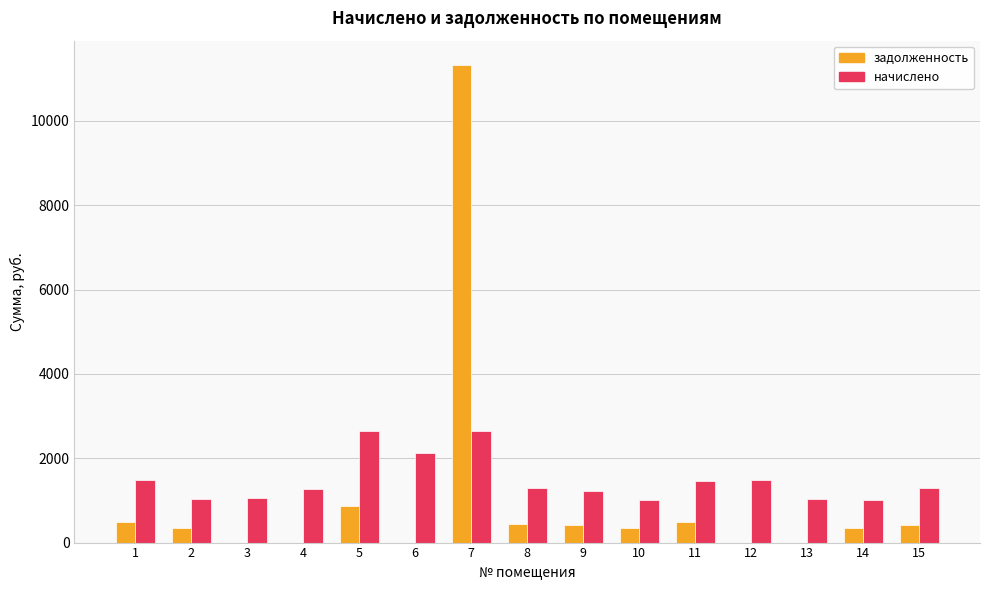

Which series has the largest range (max minus min)?

задолженность